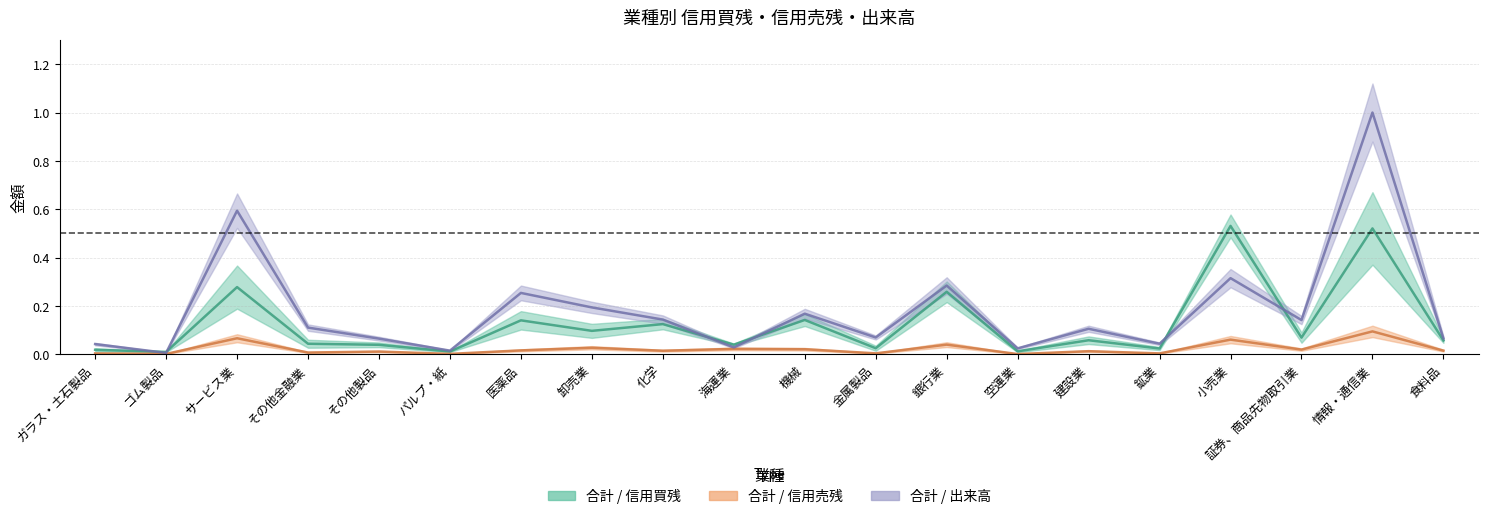

The 合計 / 信用買残 series shows 0.1 at 証券、商品先物取引業. True or false?

True